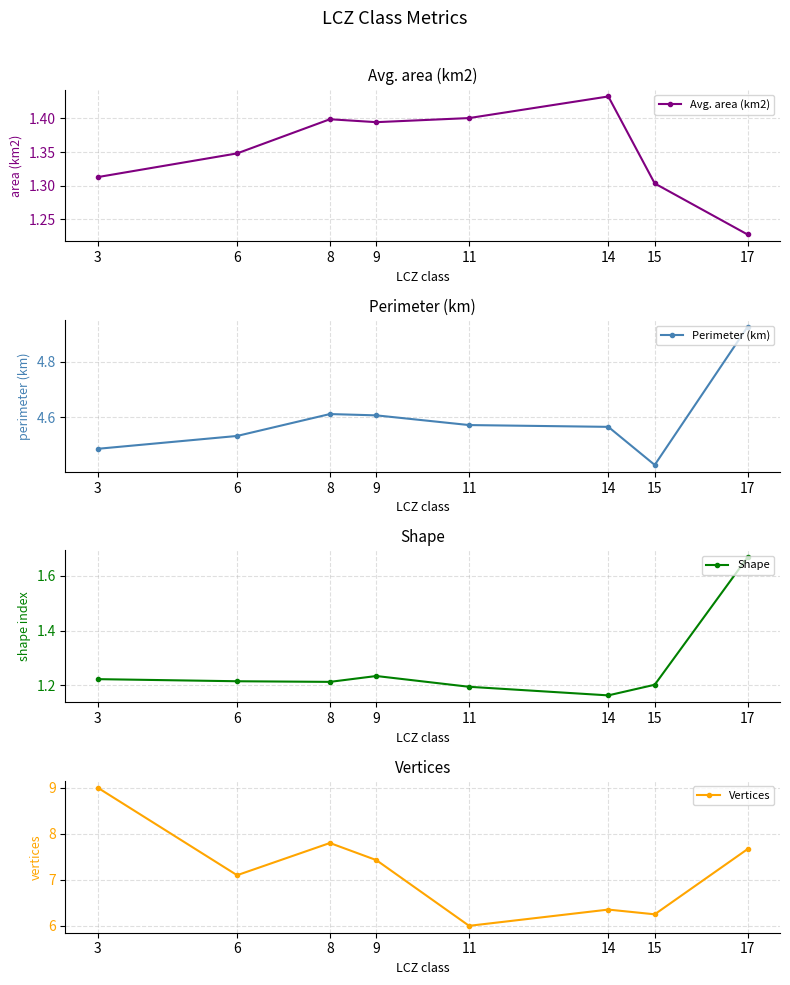

Which series changed the most between 9 and 17?

Shape